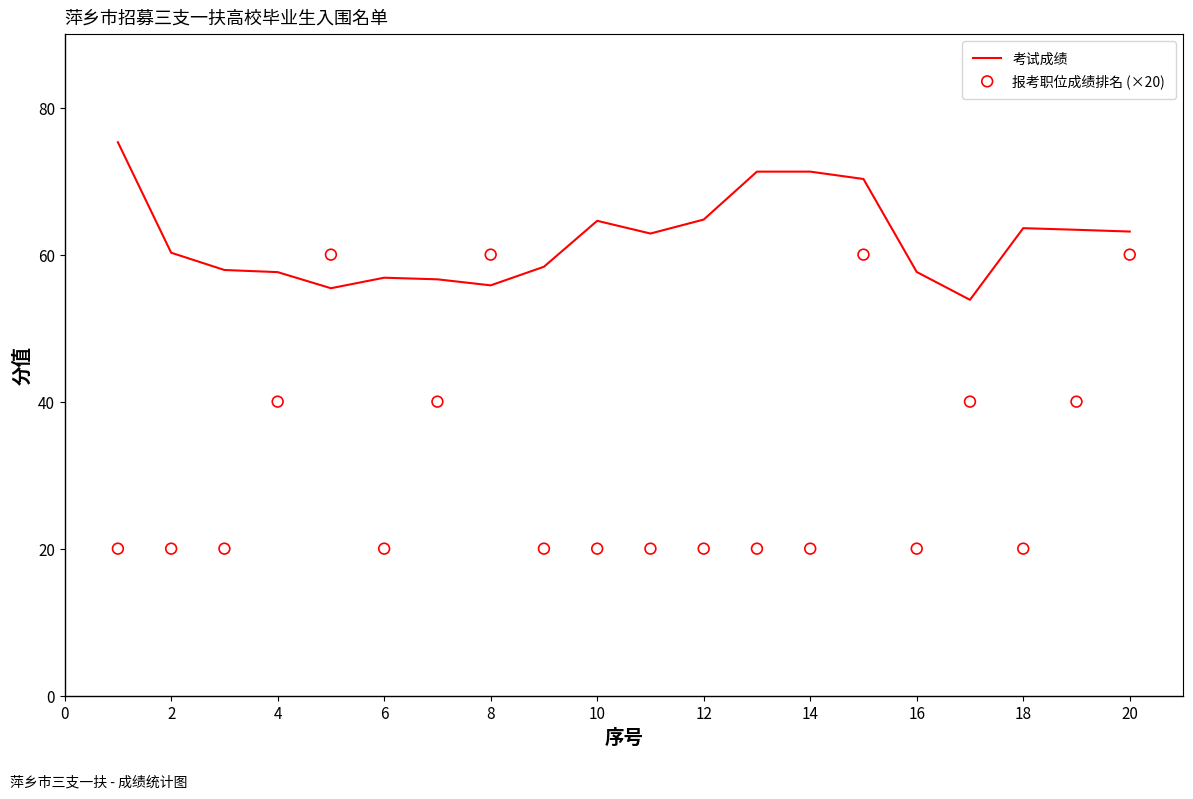

Which series has the largest total across all categories?

考试成绩